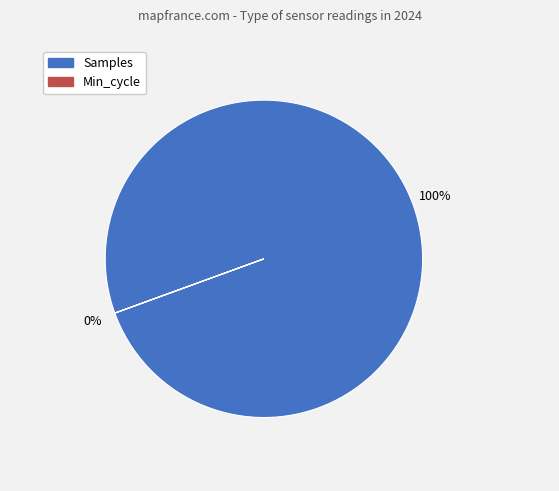

To the nearest percent, what is the combined percentage of Samples and Min_cycle?

100%